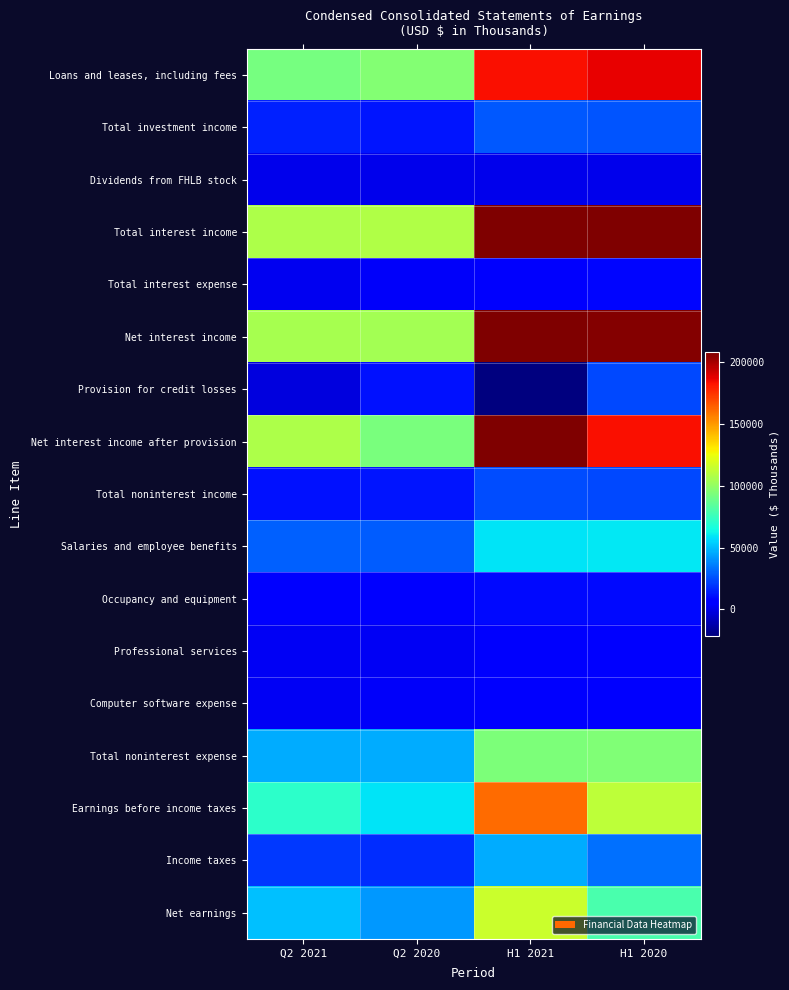

Reading left to right, list all the values displayed in this chart.

Loans and leases, including fees: Q2 2021=91726	Q2 2020=95352	H1 2021=183521	H1 2020=187469
Total investment income: Q2 2021=14540	Q2 2020=12109	H1 2021=27639	H1 2020=26156
Dividends from FHLB stock: Q2 2021=283	Q2 2020=214	H1 2021=500	H1 2020=546
Total interest income: Q2 2021=107028	Q2 2020=107958	H1 2021=212552	H1 2020=215067
Total interest expense: Q2 2021=1640	Q2 2020=3389	H1 2021=3696	H1 2020=8192
Net interest income: Q2 2021=105388	Q2 2020=104569	H1 2021=208856	H1 2020=206875
Provision for credit losses: Q2 2021=-2000	Q2 2020=11500	H1 2021=-21500	H1 2020=23500
Net interest income after provision: Q2 2021=107388	Q2 2020=93069	H1 2021=230356	H1 2020=183375
Total noninterest income: Q2 2021=10836	Q2 2020=12152	H1 2021=24517	H1 2020=23792
Salaries and employee benefits: Q2 2021=28836	Q2 2020=28706	H1 2021=58542	H1 2020=59583
Occupancy and equipment: Q2 2021=4949	Q2 2020=5031	H1 2021=9812	H1 2020=9868
Professional services: Q2 2021=2248	Q2 2020=2368	H1 2021=4416	H1 2020=4624
Computer software expense: Q2 2021=2657	Q2 2020=2754	H1 2021=5501	H1 2020=5570
Total noninterest expense: Q2 2021=46545	Q2 2020=46398	H1 2021=93708	H1 2020=95039
Earnings before income taxes: Q2 2021=71679	Q2 2020=58823	H1 2021=161165	H1 2020=112128
Income taxes: Q2 2021=20500	Q2 2020=17192	H1 2021=46093	H1 2020=32517
Net earnings: Q2 2021=51179	Q2 2020=41631	H1 2021=115072	H1 2020=79611